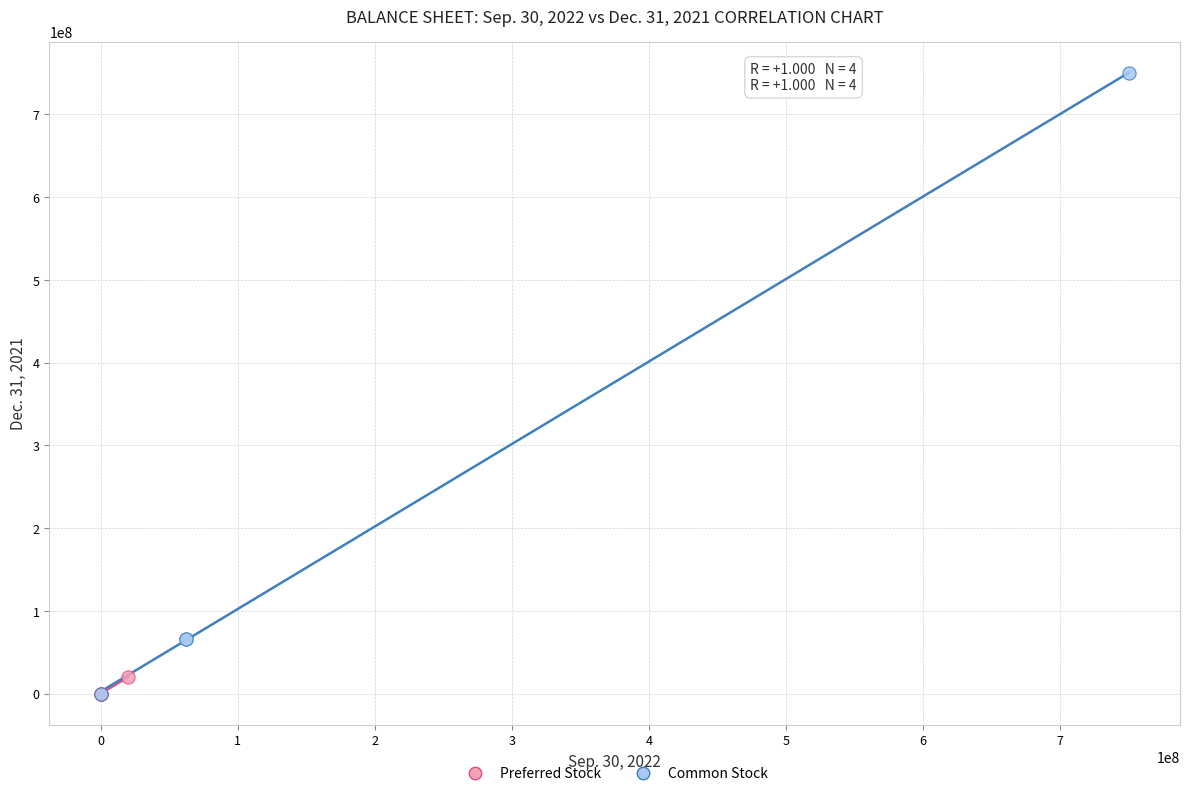

Which series has the largest Y range (max minus min)?

Common Stock